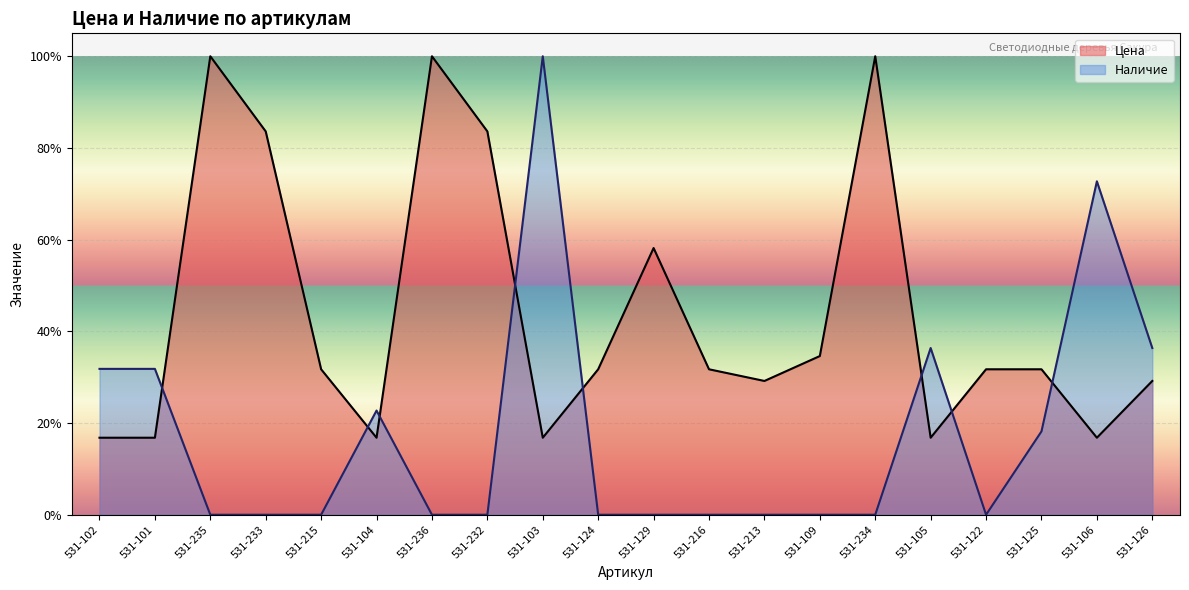

The Цена series shows 0.5 at 531-215. True or false?

False